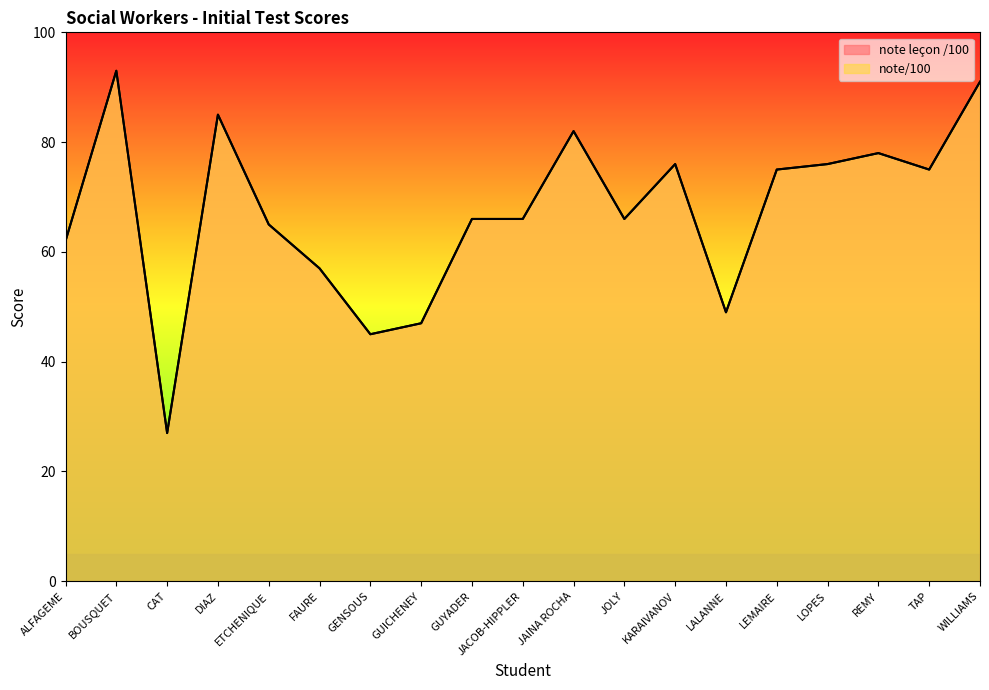

Which series has the largest total across all categories?

note leçon /100